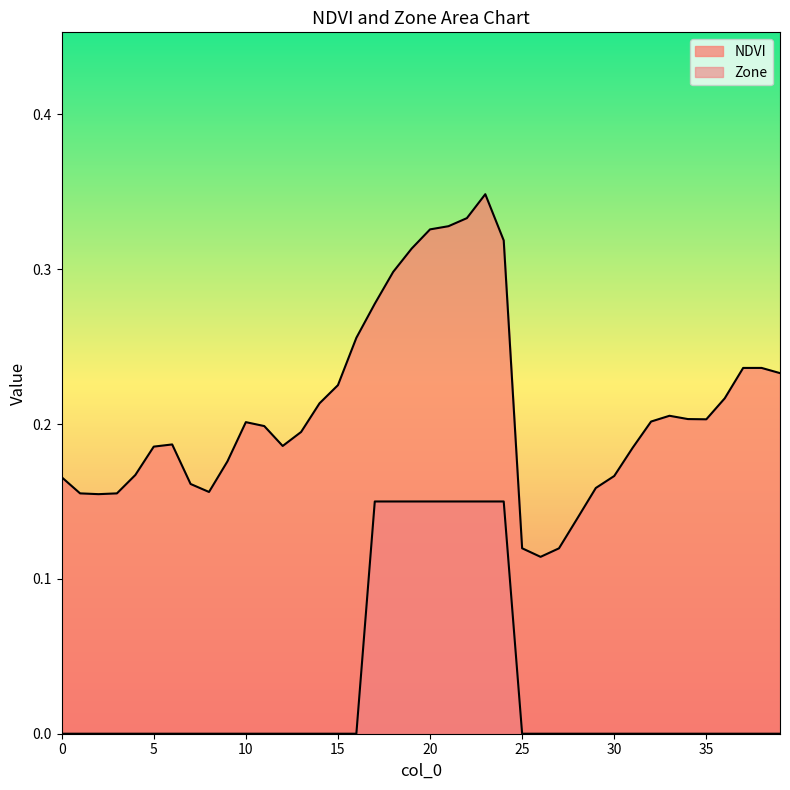

What are all the series names shown in the legend?

NDVI, Zone